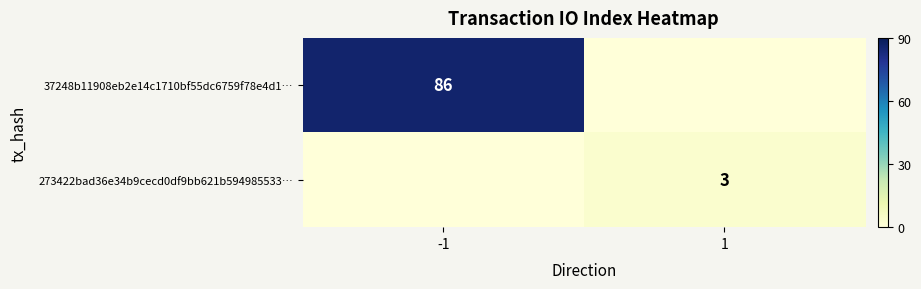

Is the value of 273422bad36e34b9cecd0df9bb621b594985533… at 1 greater than the value of 37248b11908eb2e14c1710bf55dc6759f78e4d1… at -1?

No